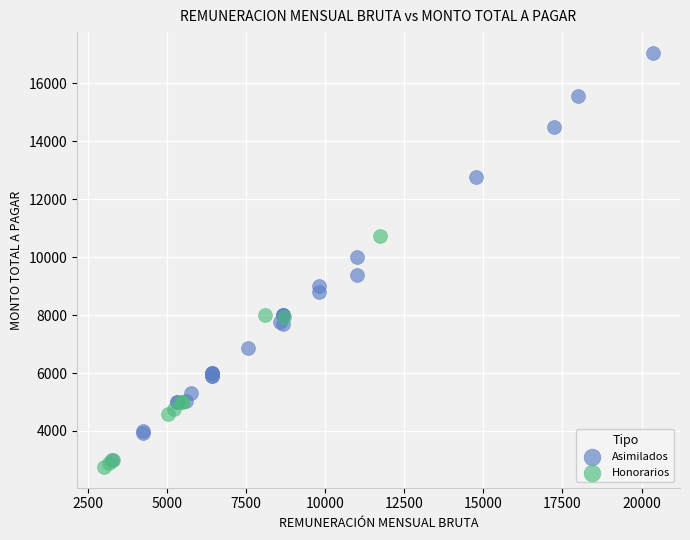

Which series contains the highest Y value?

Asimilados